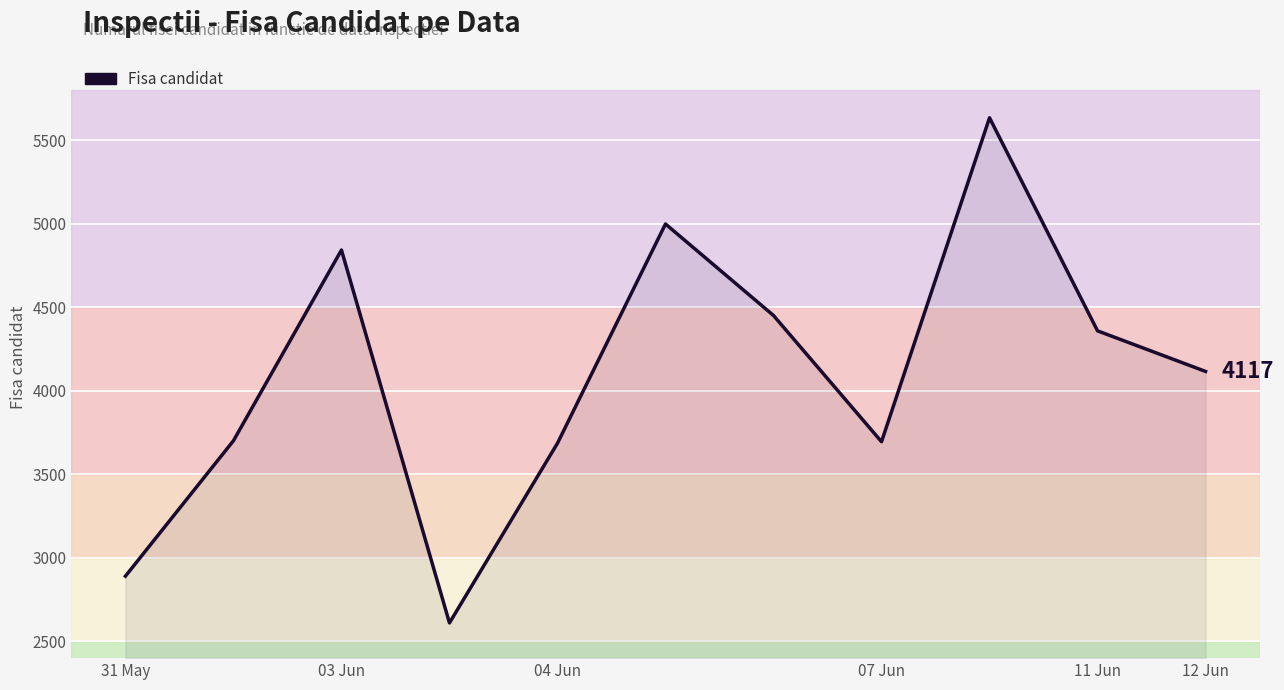

What is the difference between the maximum and minimum values?

3025